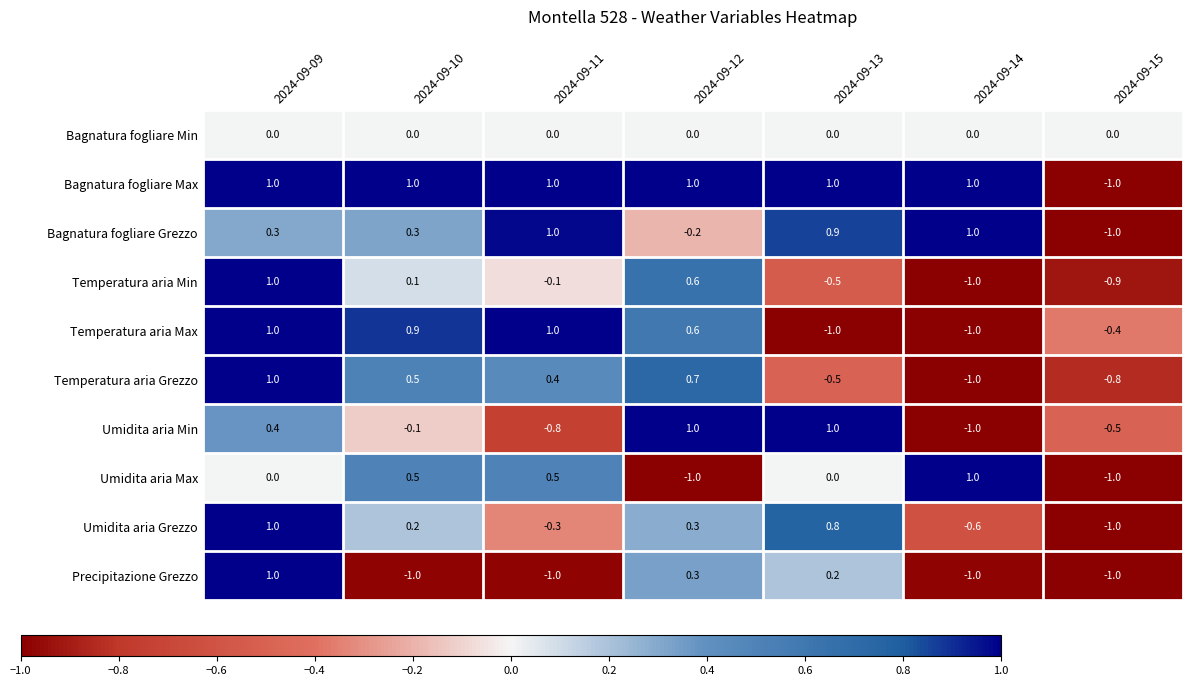

How many data points in Temperatura aria Max are less than 0?

3